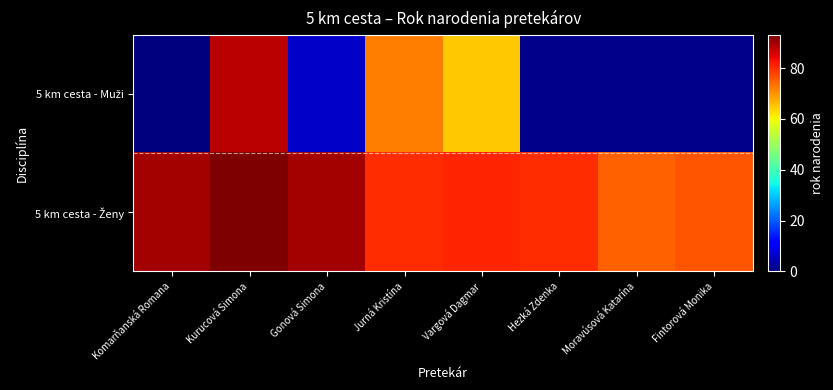

Which series has the largest range (max minus min)?

5 km cesta - Muži